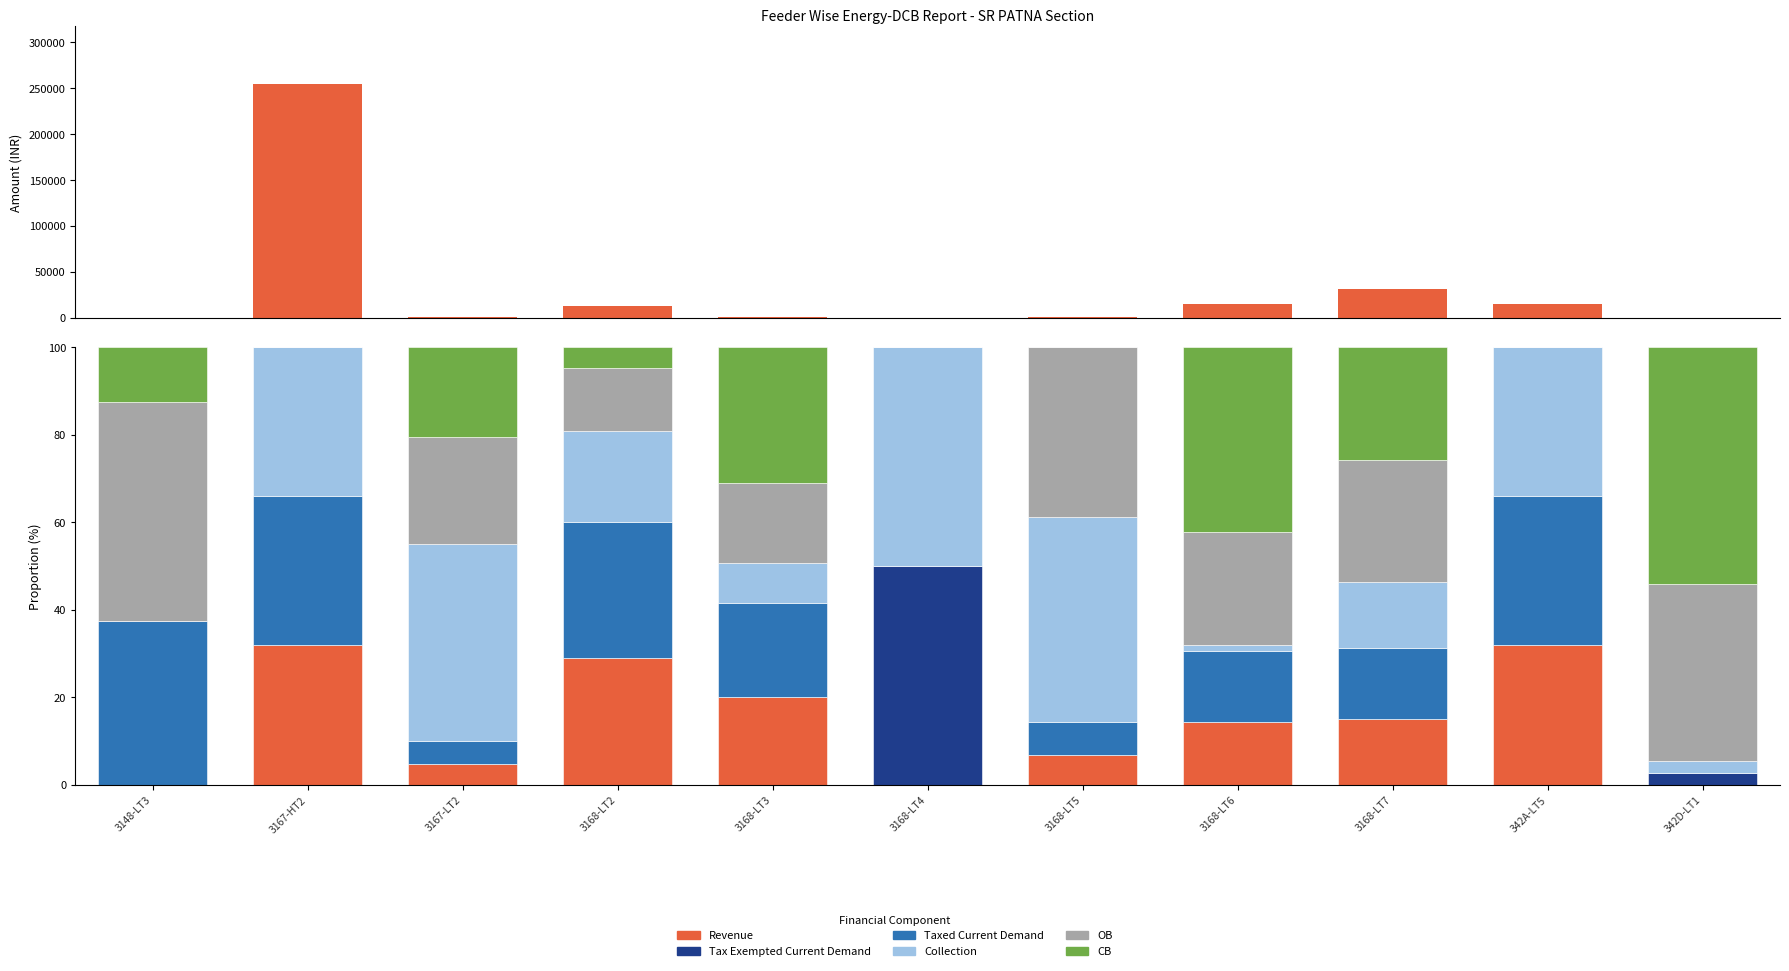

At how many categories does at least one series exceed 14?

11